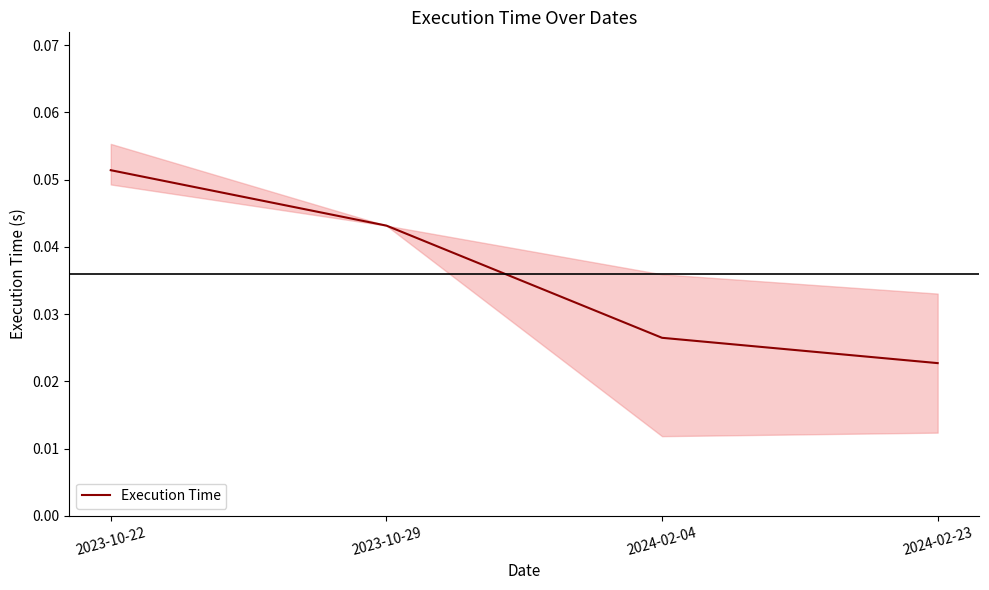

What is the value of the 1st point from the left?

0.1